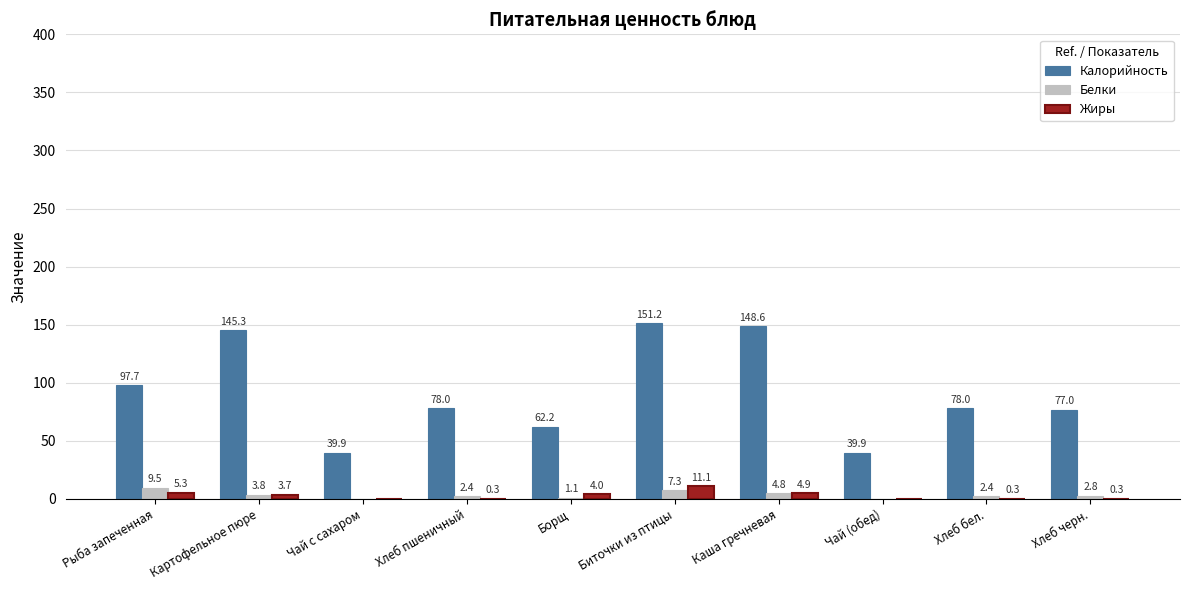

The value of Калорийность at Чай с сахаром is 70.0. True or false?

False